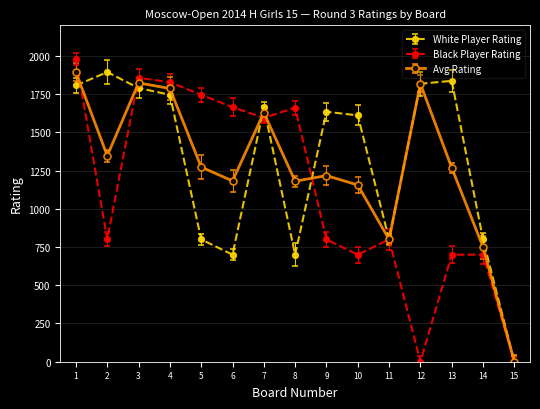

Does the chart have visible grid lines?

Yes